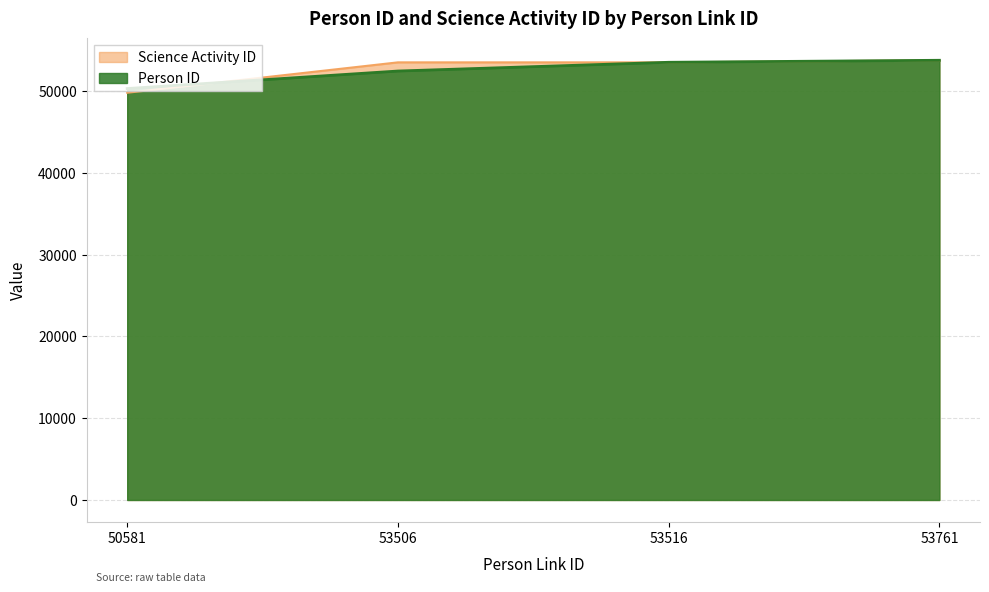

How many data points in Science Activity ID are above 53501?

1